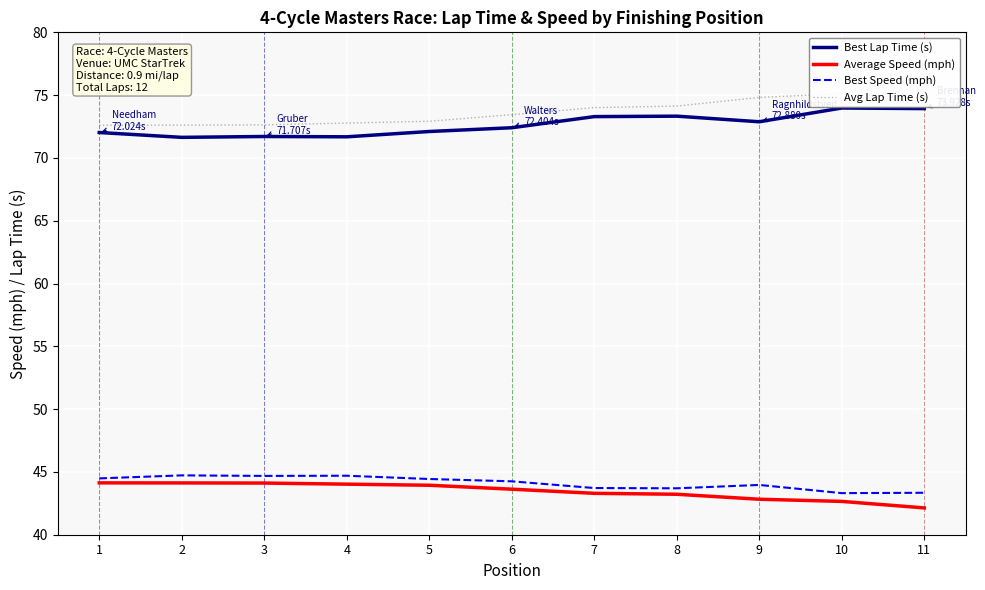

Which series has the largest range (max minus min)?

Avg Lap Time (s)